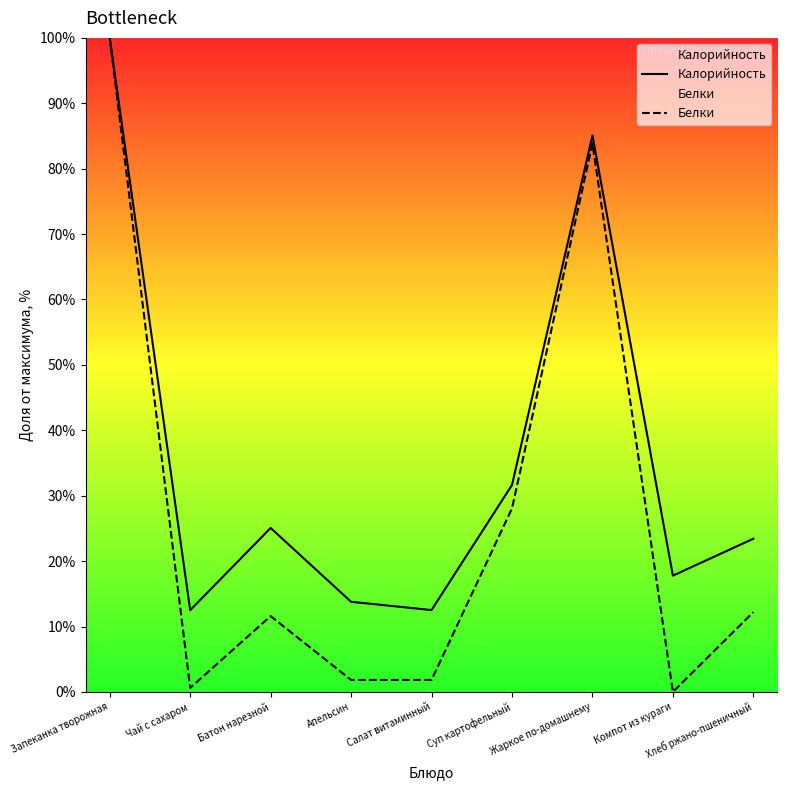

What is the label of the 9th point from the right?

Запеканка творожная